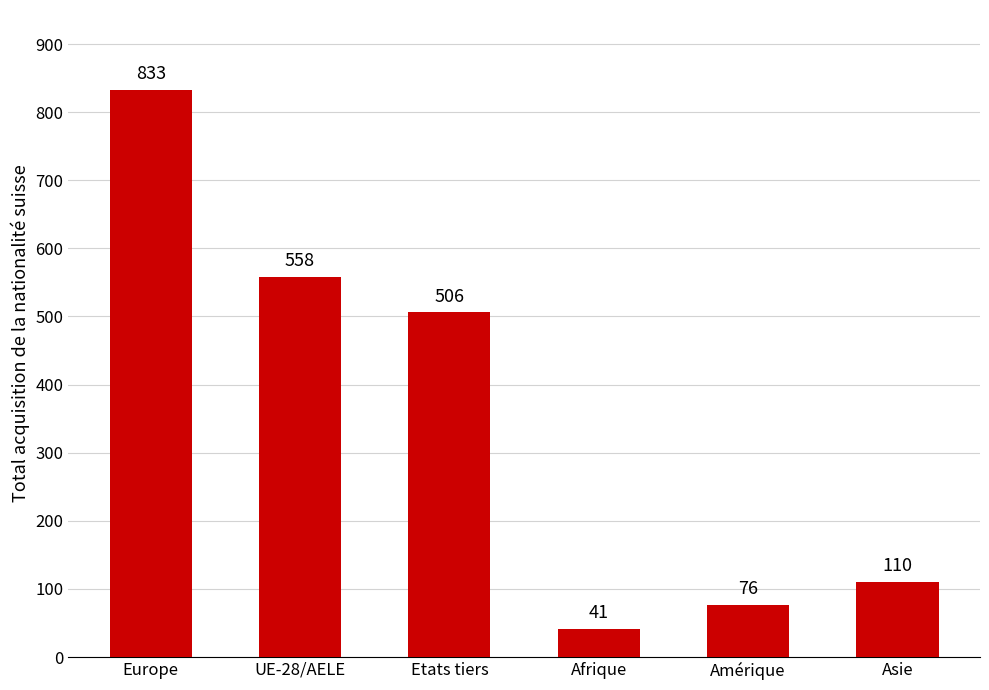

Which has a higher value, Etats tiers or Afrique?

Etats tiers